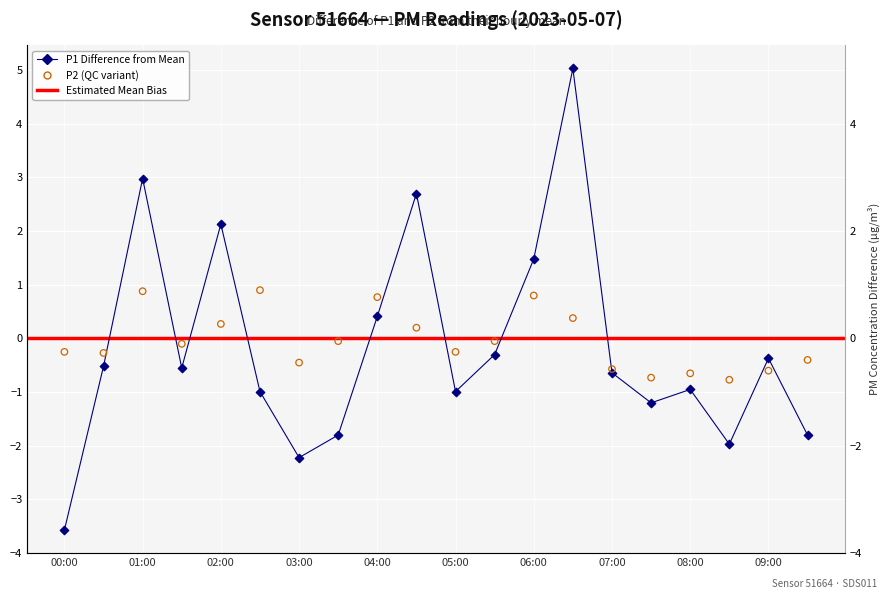

What is the total value across all series at 00:00?

-3.8